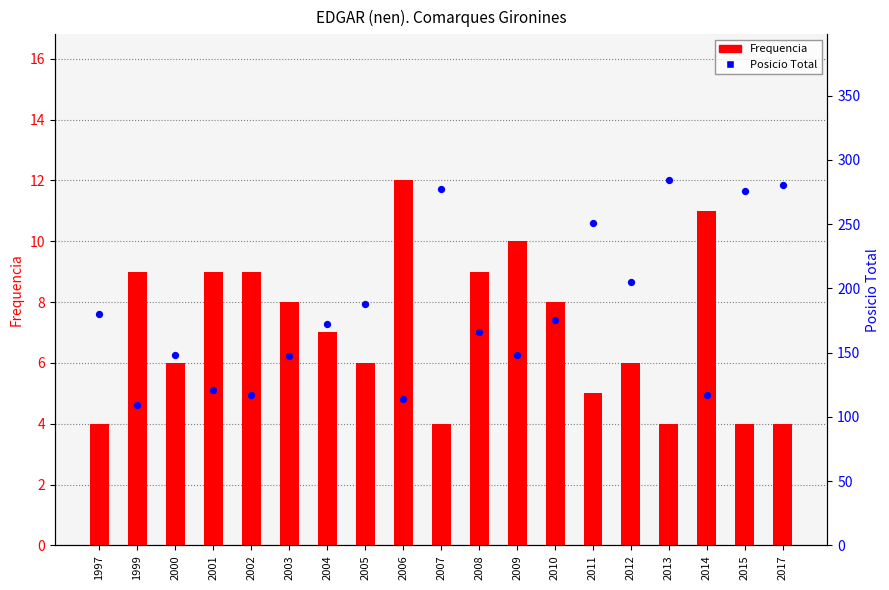

At how many categories does at least one series exceed 145?

14